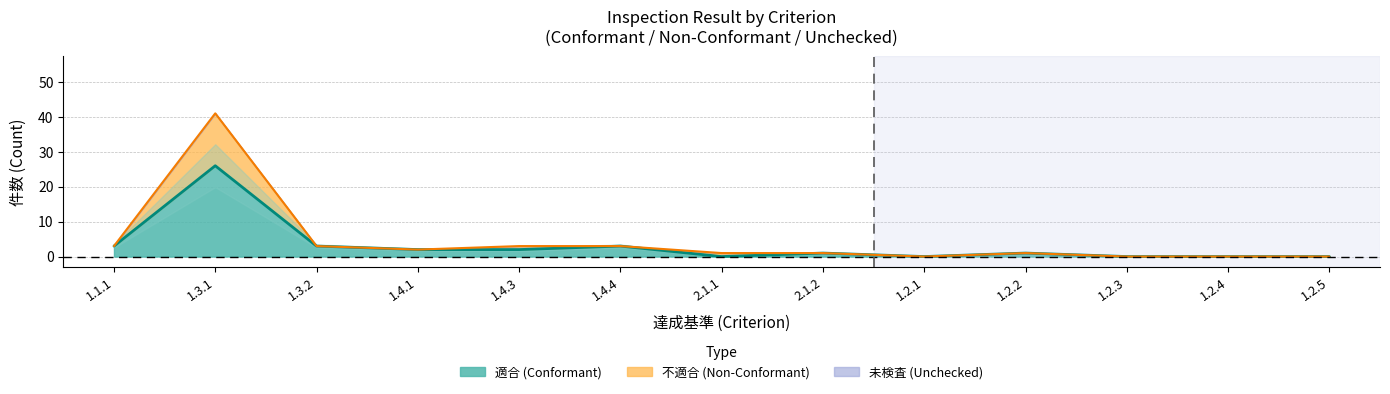

How many values in the 適合 series are below 1?

5